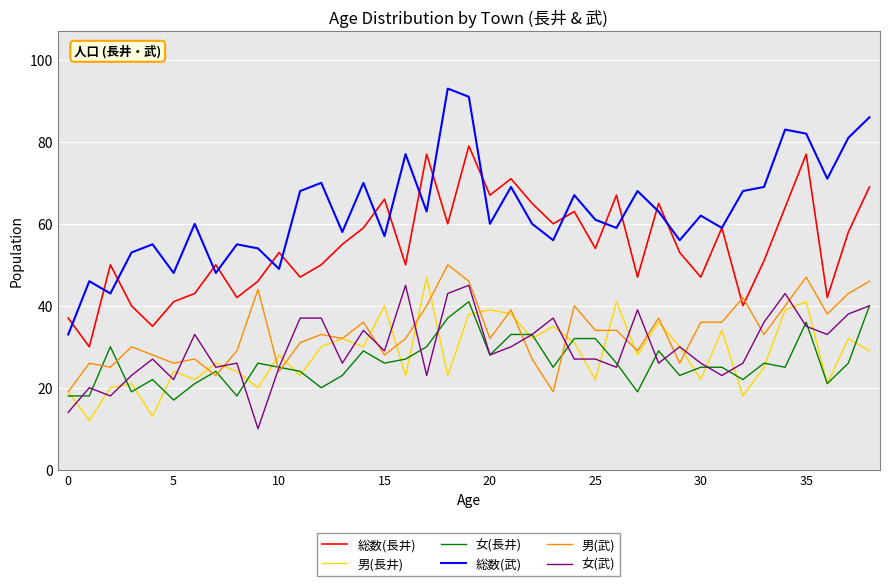

Which series has the widest spread of values?

総数(武)